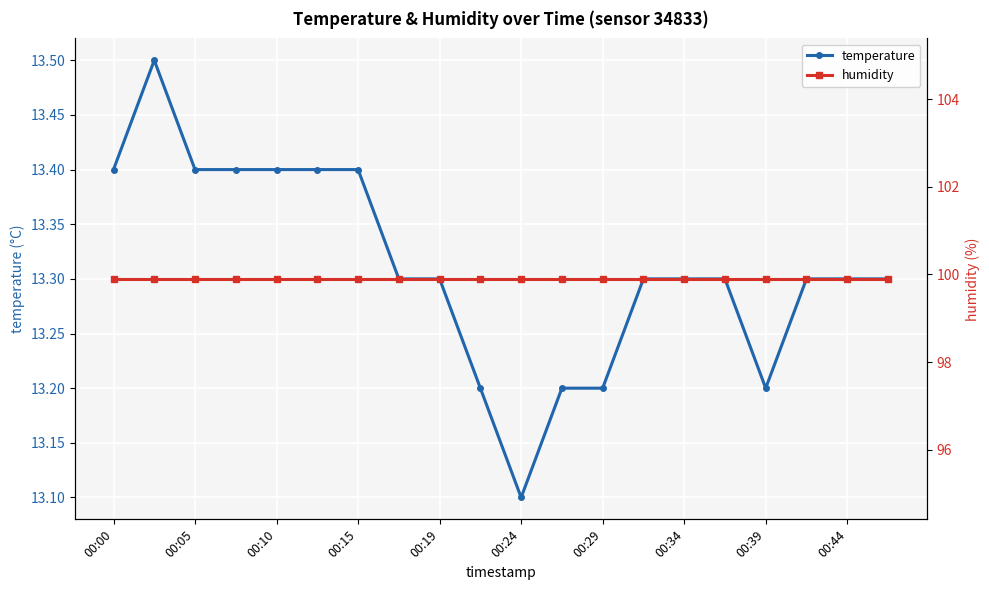

At how many categories does at least one series exceed 34?

20